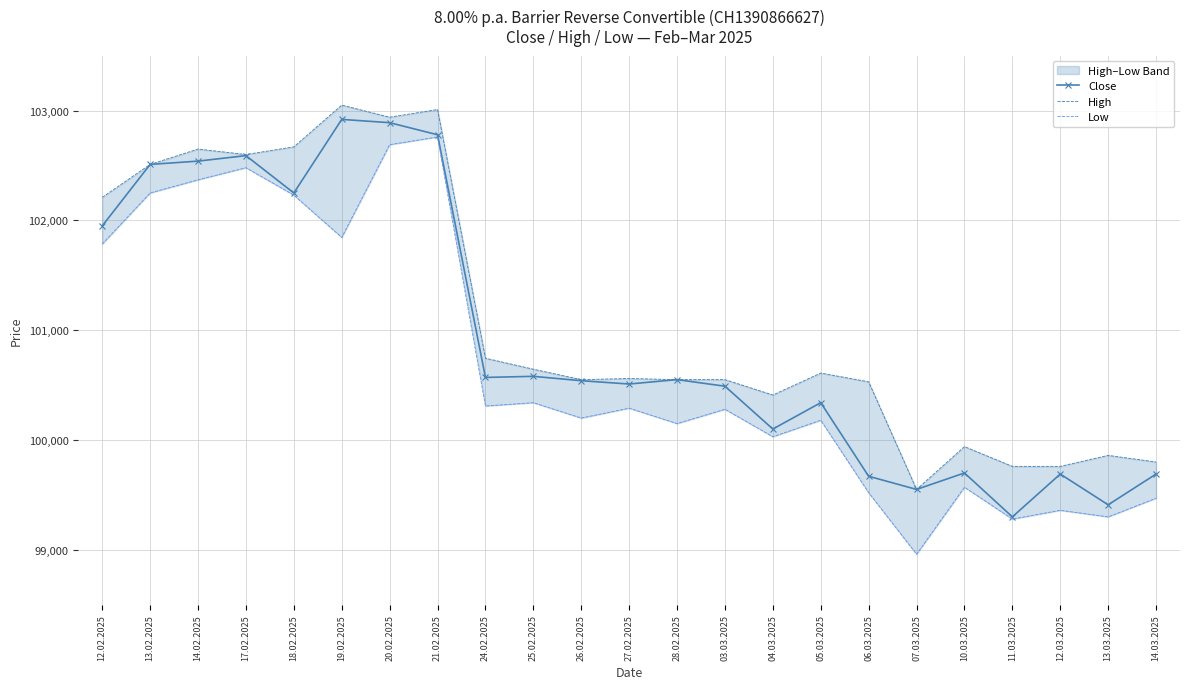

Which category has the highest value across all series?

19.02.2025